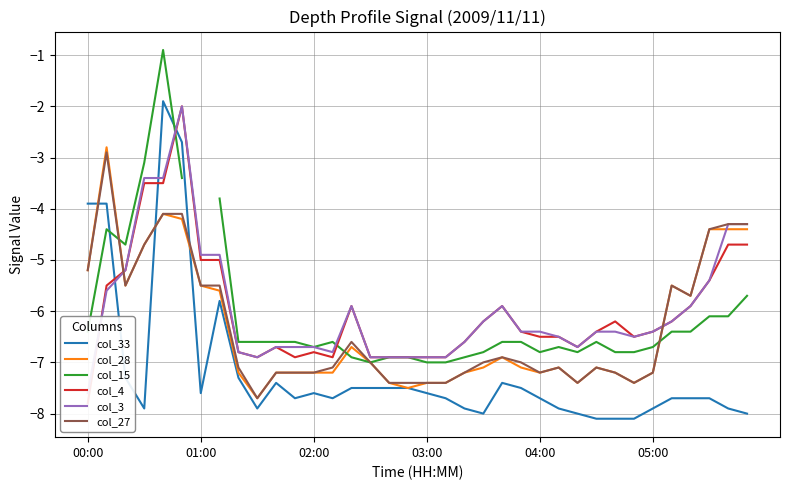

True or false: col_33 and col_4 intersect in this chart.

True